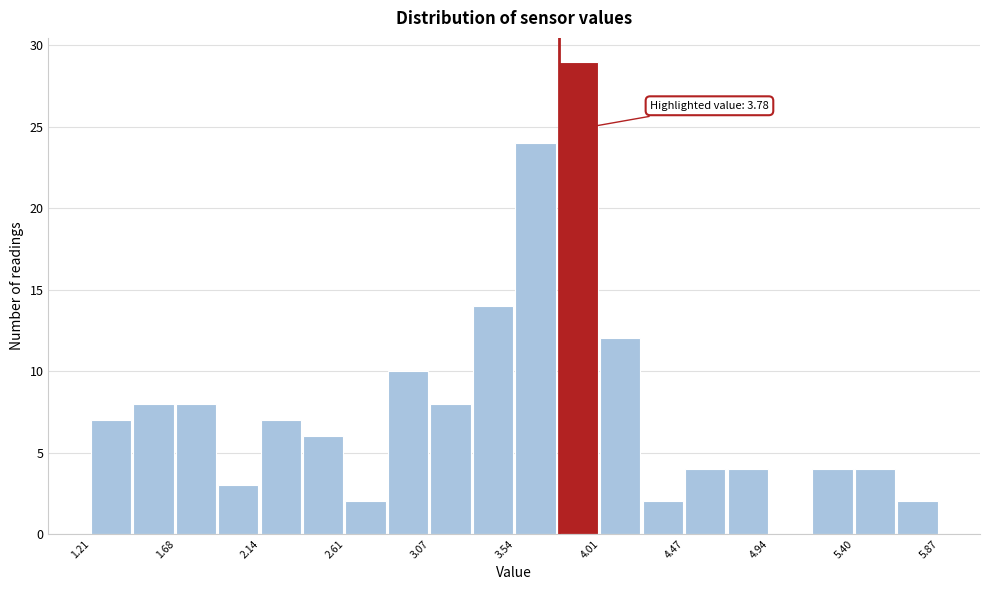

Which range on the x-axis has the tallest bar?

3.75 to 4.00